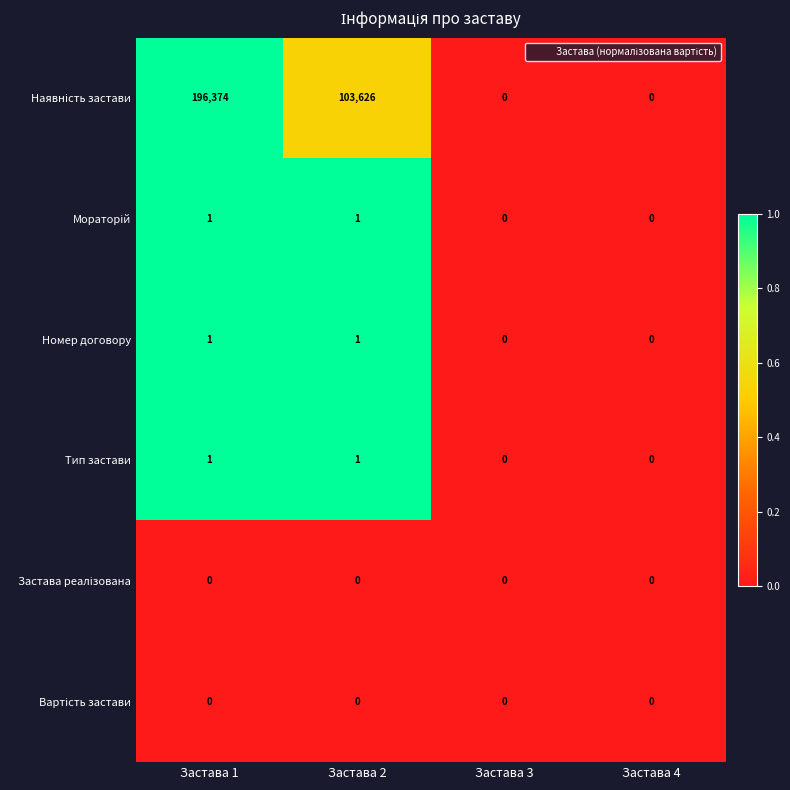

At which category does the chart reach its peak across all series?

Застава 1